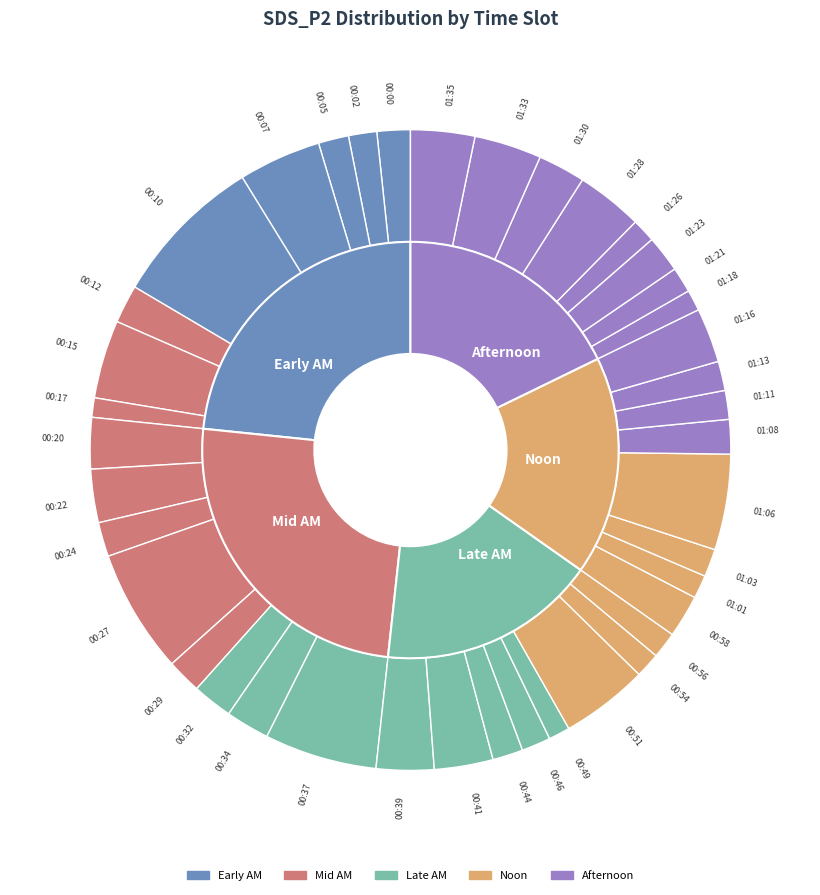

To the nearest percent, what is the combined percentage of 00:15 and 00:00?

6%